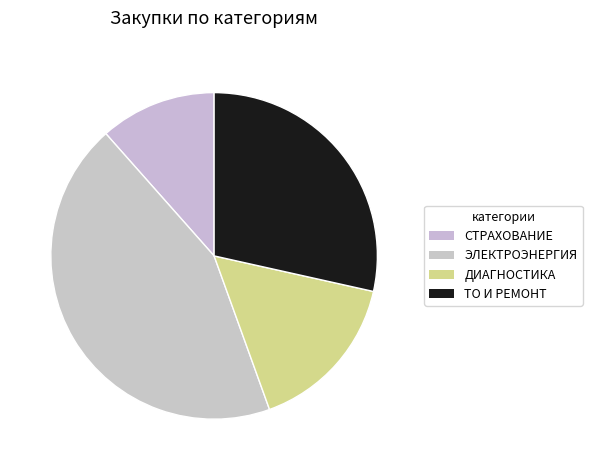

Count the number of slices in the pie.

4